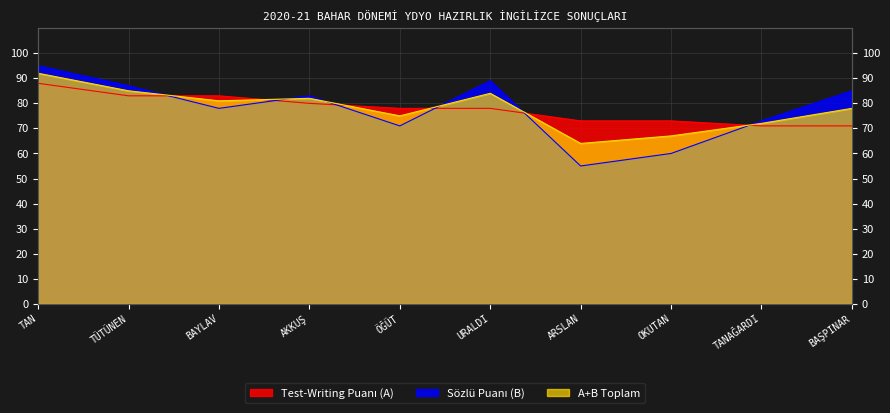

Reading left to right, what are all the values shown in this chart?

Test-Writing Puanı (A): 88	83	83	80	78	78	73	73	71	71
Sözlü Puanı (B): 95	87	78	83	71	89	55	60	73	85
A+B Toplam: 92	85	81	82	75	84	64	67	72	78